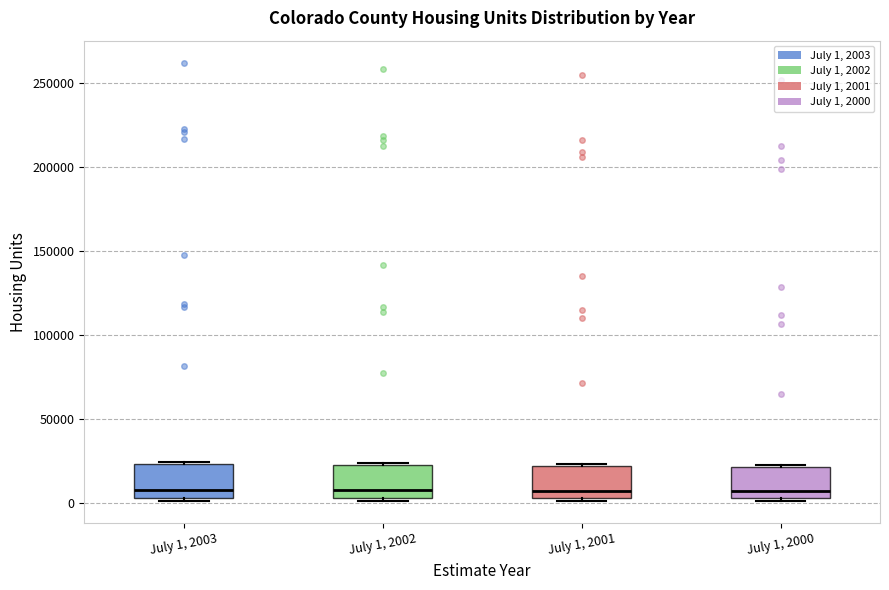

Where is the upper edge of the box for July 1, 2001 on the y-axis? The values are not printed on the chart, so give them approximately, as read against the axis.

20000